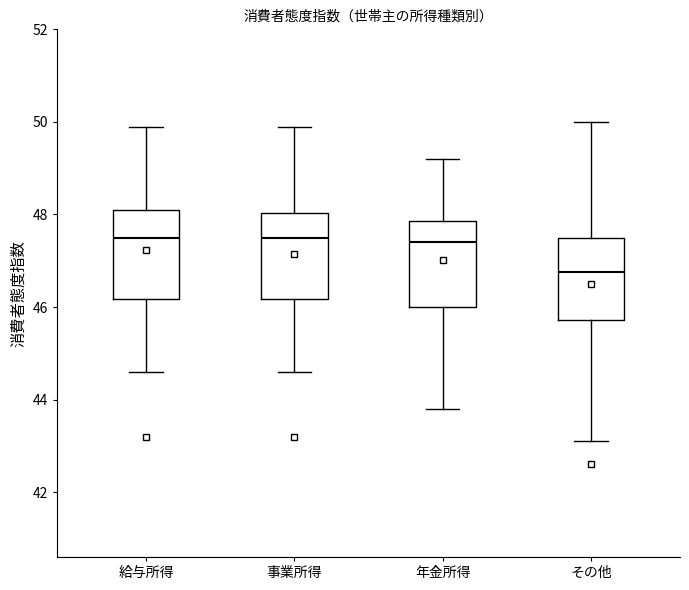

Reading left to right, transcribe this box plot: for each box, give where its median line is, the range the box spans, and where its two whiskers end, as read against the y-axis. The values are not printed on the chart, so give them approximately, as read against the axis.

給与所得: median 47.6, box 46.2 to 48.2, whiskers 44.6 to 50.0
事業所得: median 47.6, box 46.2 to 48.0, whiskers 44.6 to 50.0
年金所得: median 47.4, box 46.0 to 47.8, whiskers 43.8 to 49.2
その他: median 46.8, box 45.8 to 47.6, whiskers 43.2 to 50.0